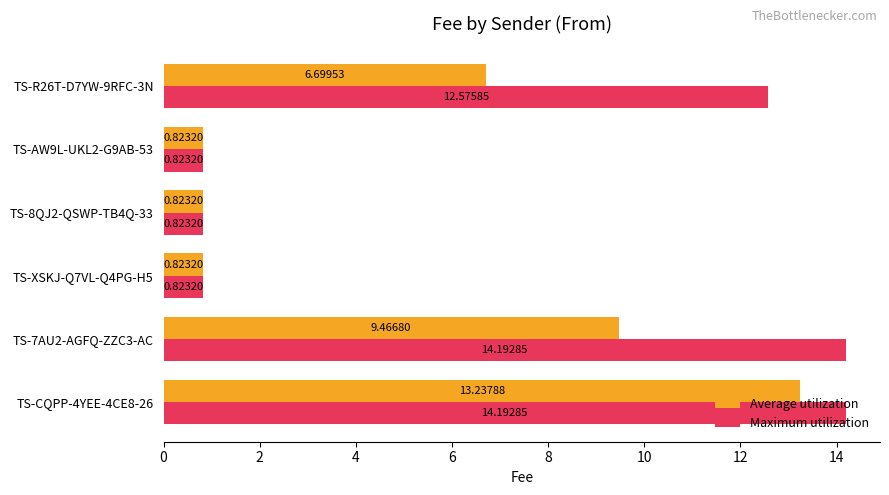

Which series has the widest spread of values?

Maximum utilization